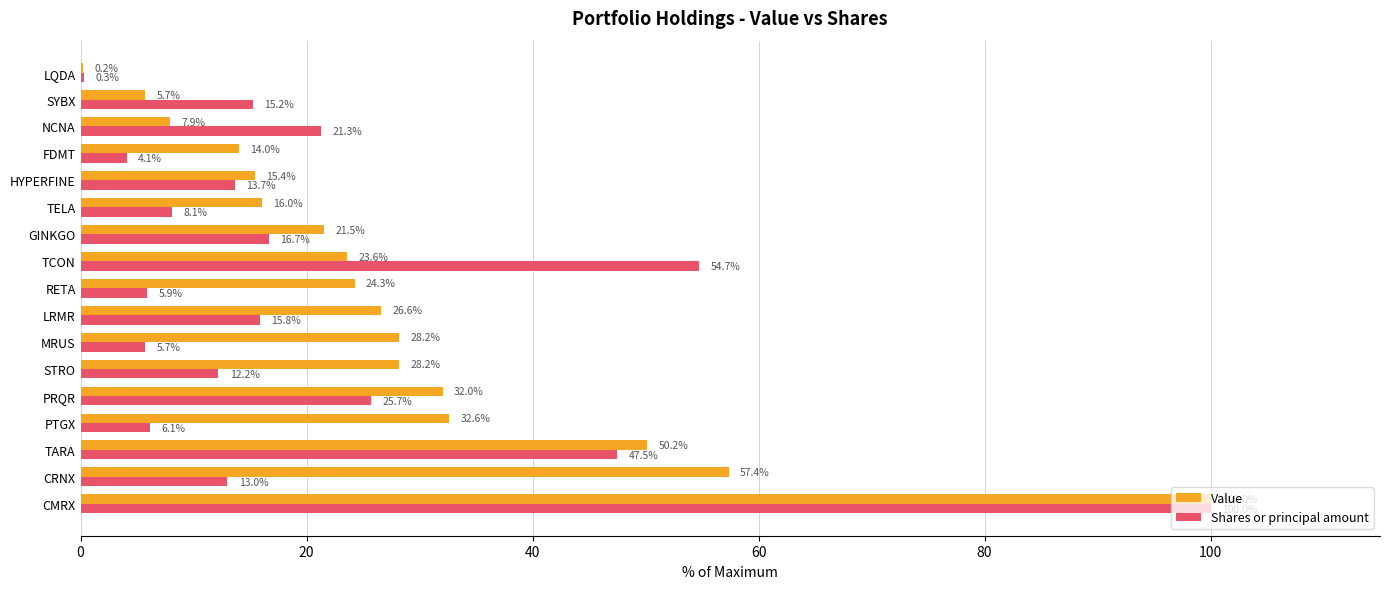

Between TELA and NCNA, which series saw the biggest shift?

Shares or principal amount